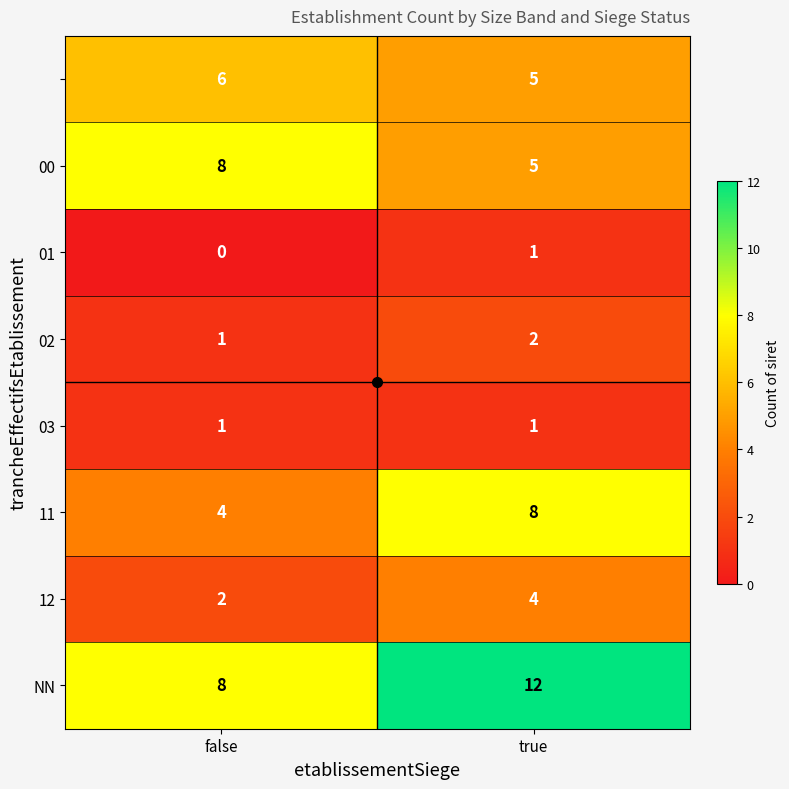

What is the spread (max minus min) of values at true?

11